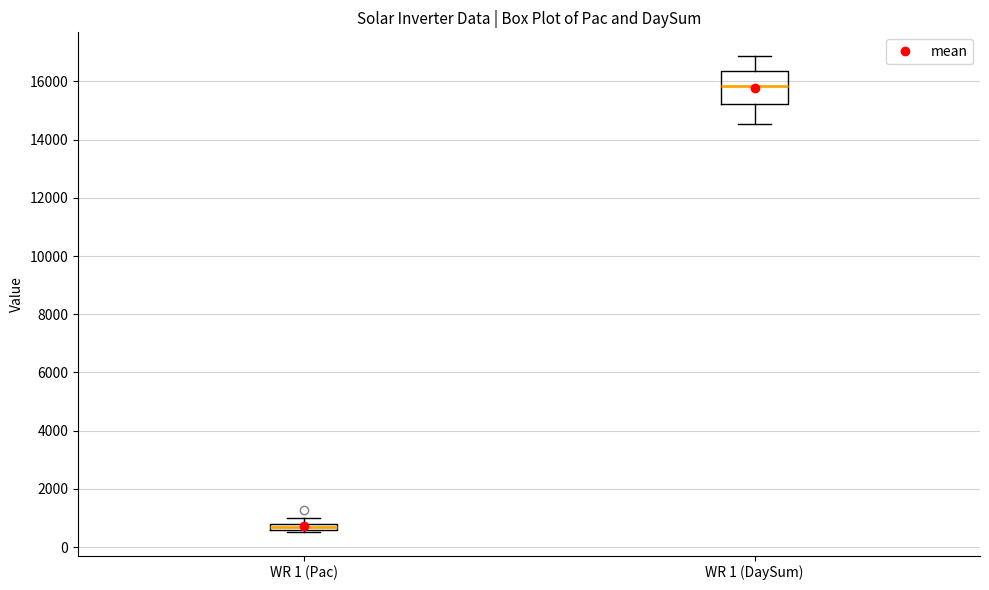

Which box has the highest median line?

WR 1 (DaySum)